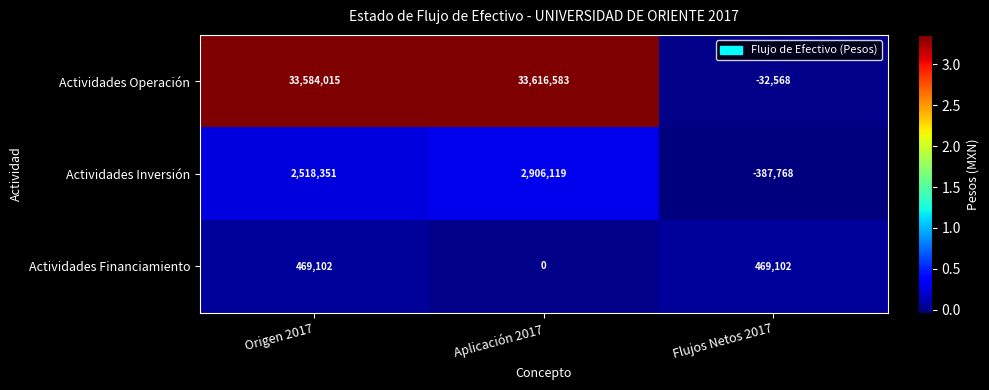

What is the maximum value for Actividades Financiamiento?

469102